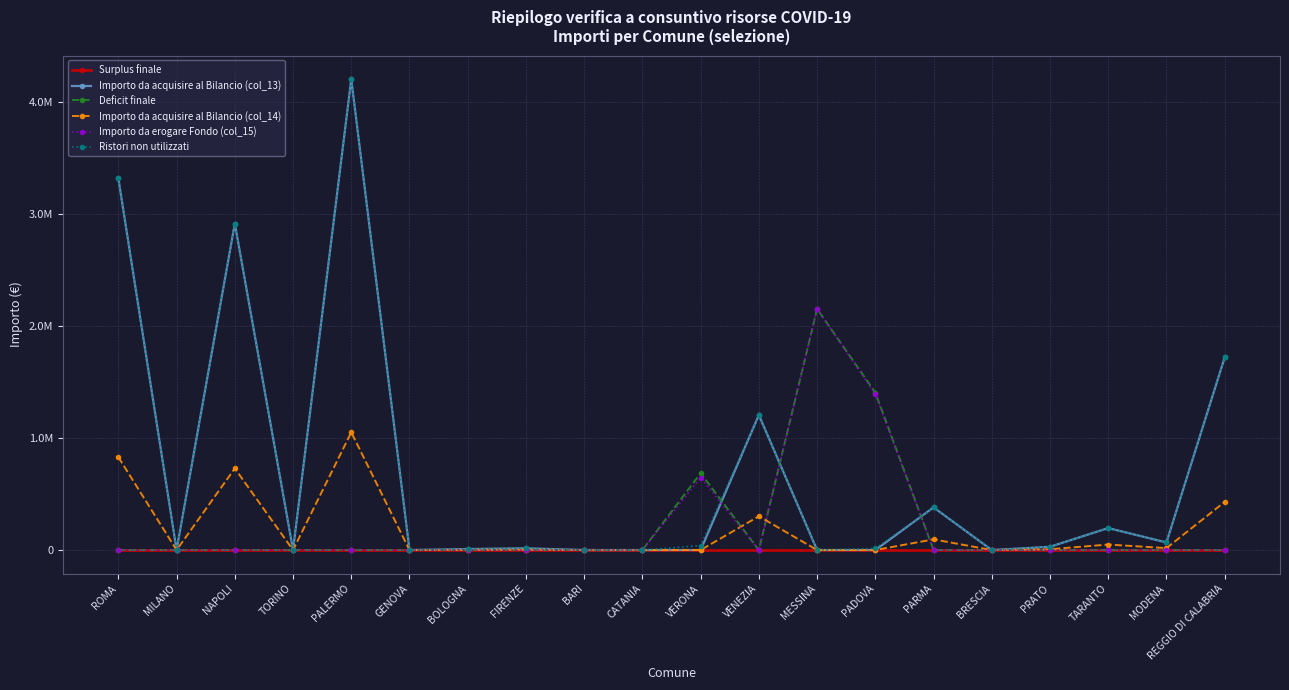

How many interior local valleys does the Importo da acquisire al Bilancio (col_13) series have?

5